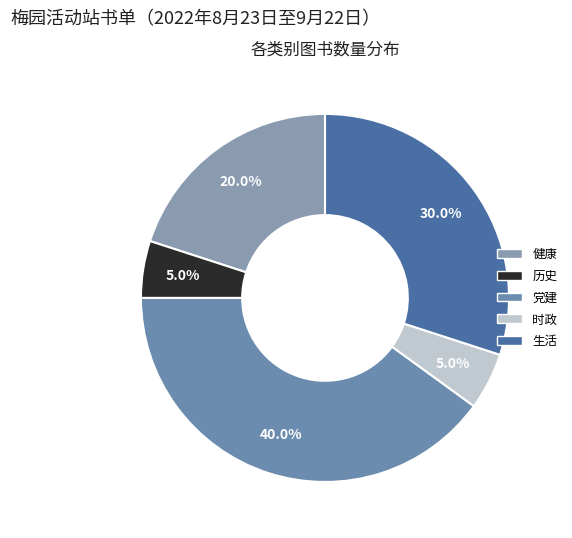

How many segments does this pie chart have?

5